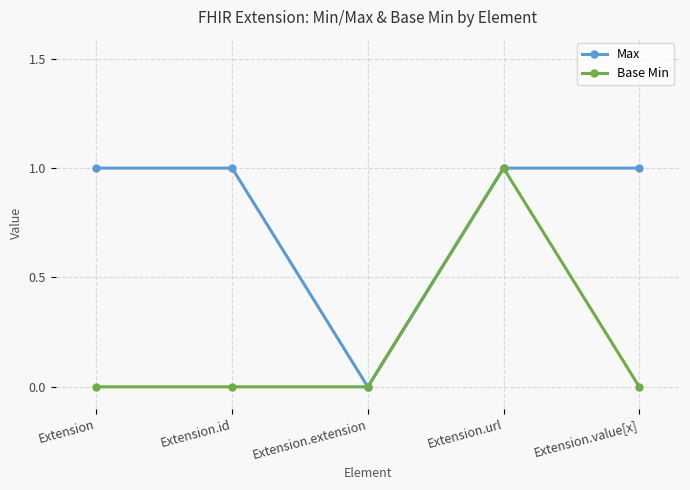

What is the label of the 2nd point from the left?

Extension.id